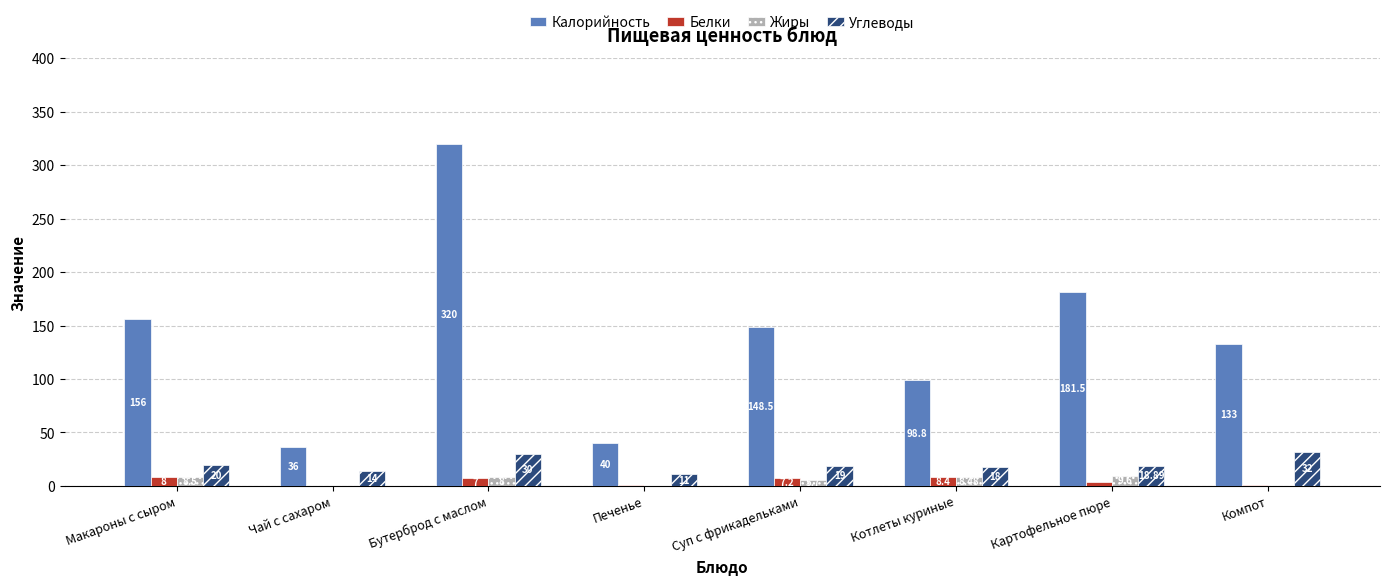

How many series are shown in this chart?

4